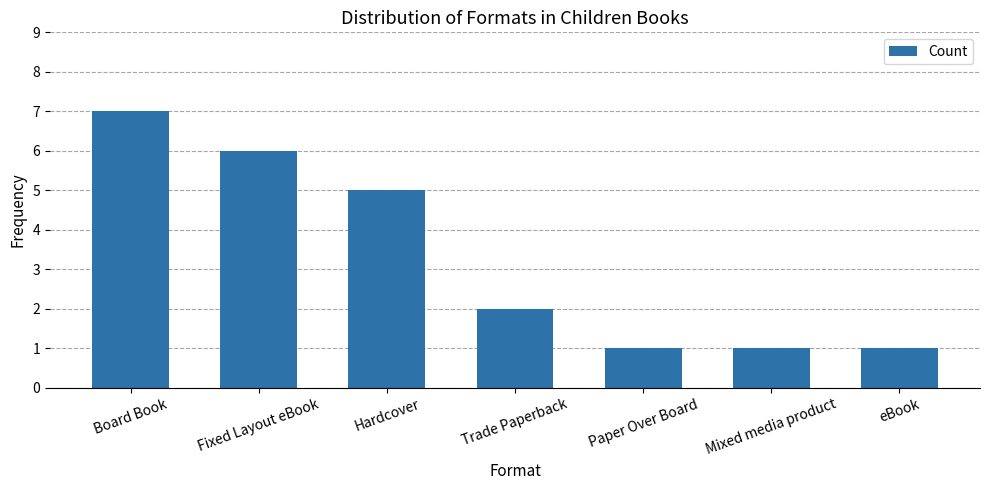

What is the label of the 5th bar from the right?

Hardcover